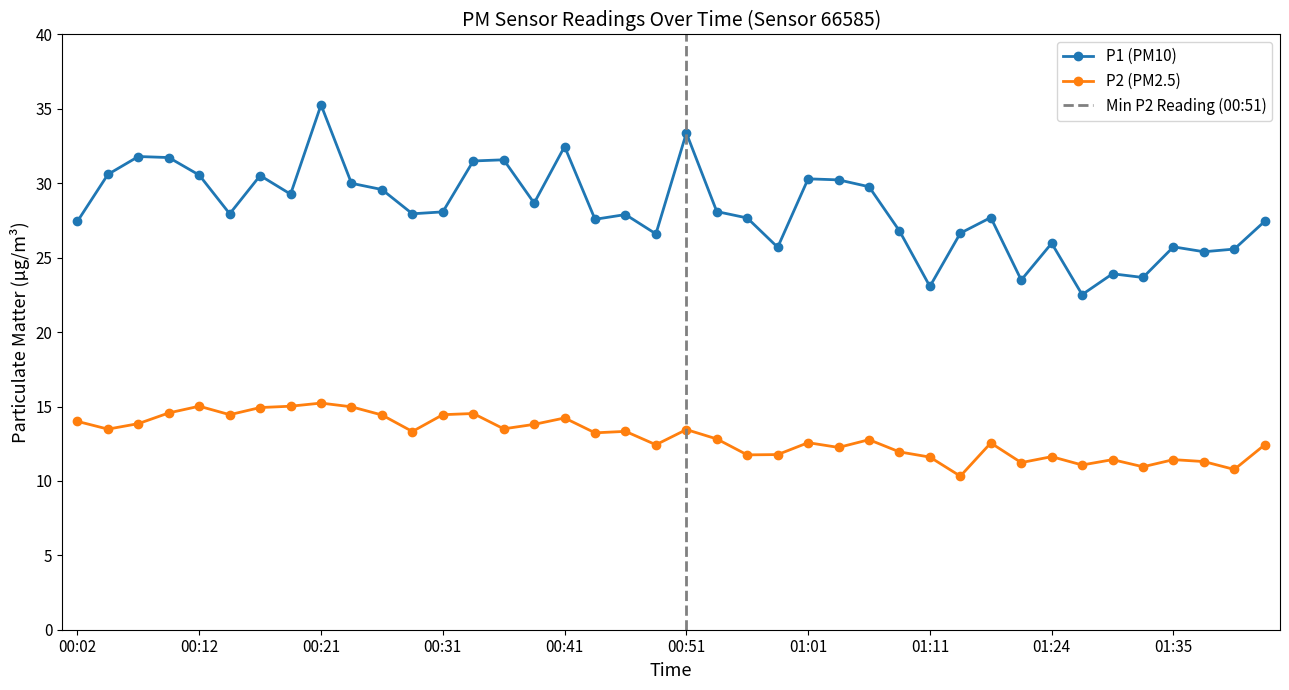

Reading left to right, what are all the values shown in this chart?

P1: 00:02=27.4	00:04=30.6	00:07=31.8	00:09=31.7	00:12=30.6	00:14=27.9	00:17=30.5	00:19=29.3	00:21=35.3	00:24=30.0	00:26=29.6	00:29=27.9	00:31=28.1	00:34=31.5	00:36=31.6	00:39=28.7	00:41=32.5	00:44=27.6	00:46=27.9	00:48=26.6	00:51=33.4	00:53=28.1	00:56=27.7	00:58=25.7	01:01=30.3	01:03=30.2	01:06=29.8	01:09=26.8	01:11=23.1	01:14=26.6	01:16=27.7	01:19=23.5	01:24=26.0	01:28=22.5	01:30=23.9	01:32=23.7	01:35=25.7	01:37=25.4	01:40=25.6	01:42=27.4
P2: 00:02=14.0	00:04=13.5	00:07=13.8	00:09=14.6	00:12=15.0	00:14=14.4	00:17=14.9	00:19=15.0	00:21=15.2	00:24=15.0	00:26=14.4	00:29=13.3	00:31=14.4	00:34=14.5	00:36=13.5	00:39=13.8	00:41=14.2	00:44=13.2	00:46=13.3	00:48=12.4	00:51=13.4	00:53=12.8	00:56=11.8	00:58=11.8	01:01=12.6	01:03=12.2	01:06=12.8	01:09=11.9	01:11=11.6	01:14=10.3	01:16=12.6	01:19=11.2	01:24=11.6	01:28=11.1	01:30=11.4	01:32=10.9	01:35=11.4	01:37=11.3	01:40=10.8	01:42=12.4